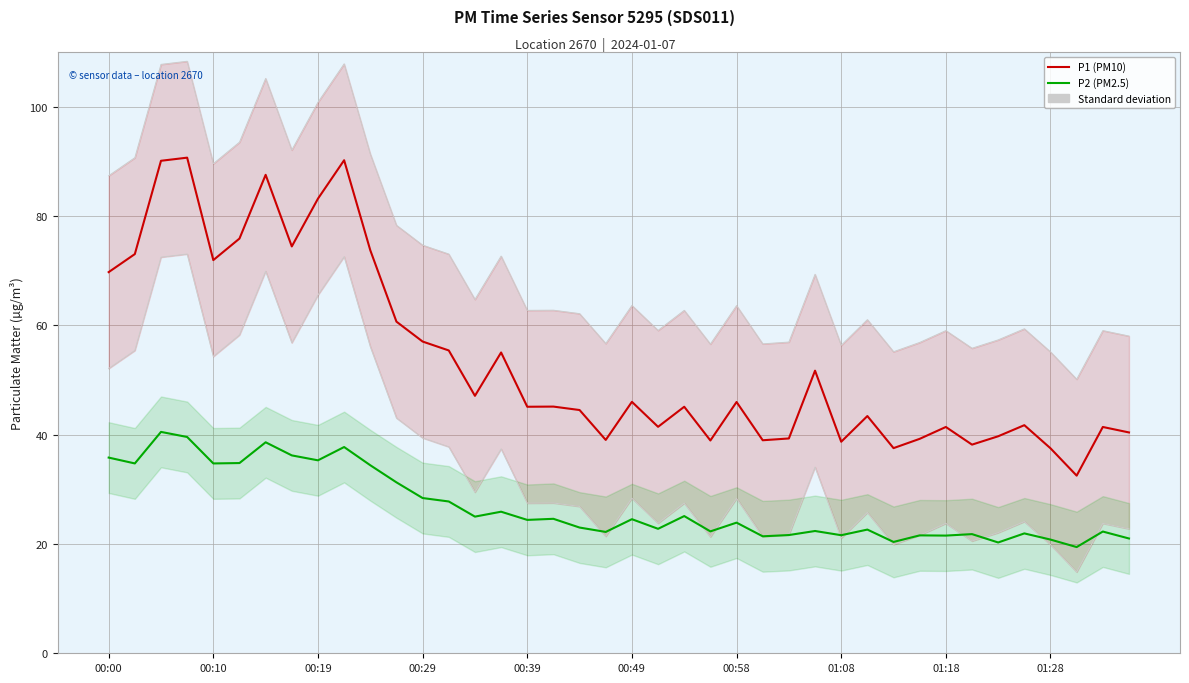

At how many categories does at least one series exceed 24?

40